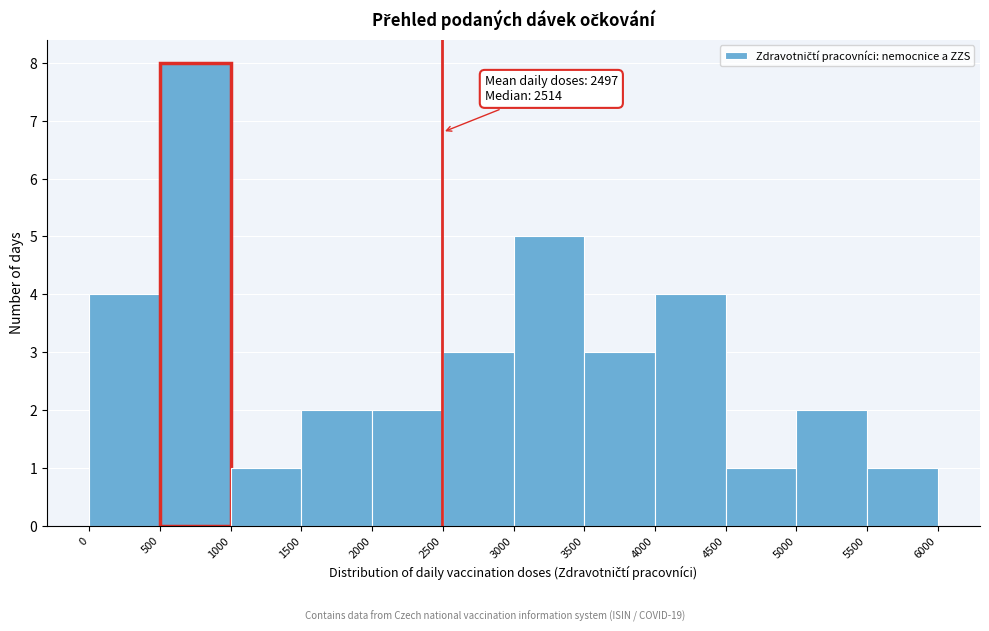

Which range on the x-axis has the tallest bar?

500 to 1000